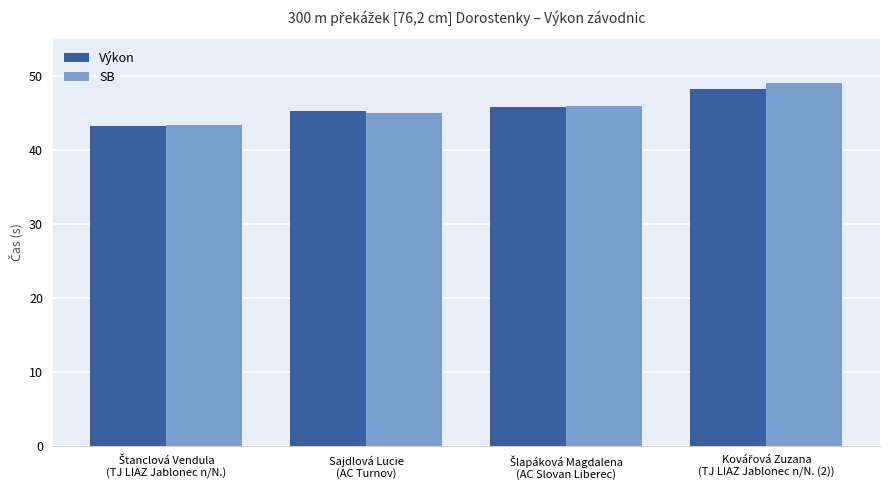

Which series has the largest range (max minus min)?

SB